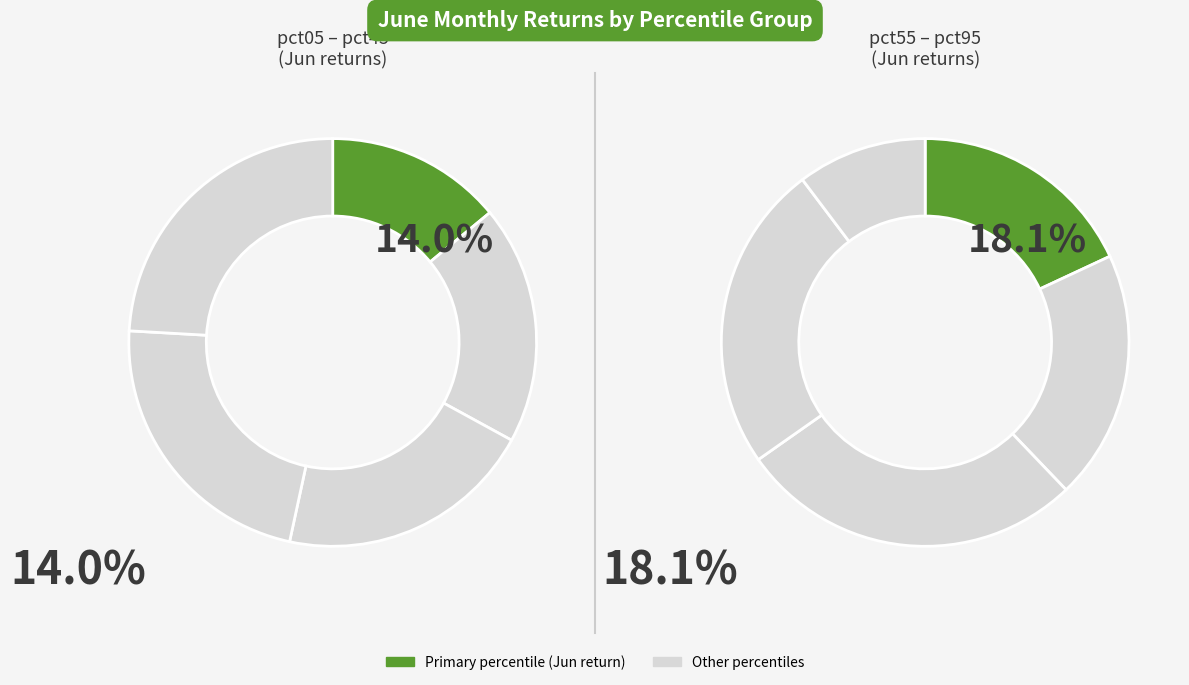

The pct35 slice represents 21% of the pie. True or false?

False